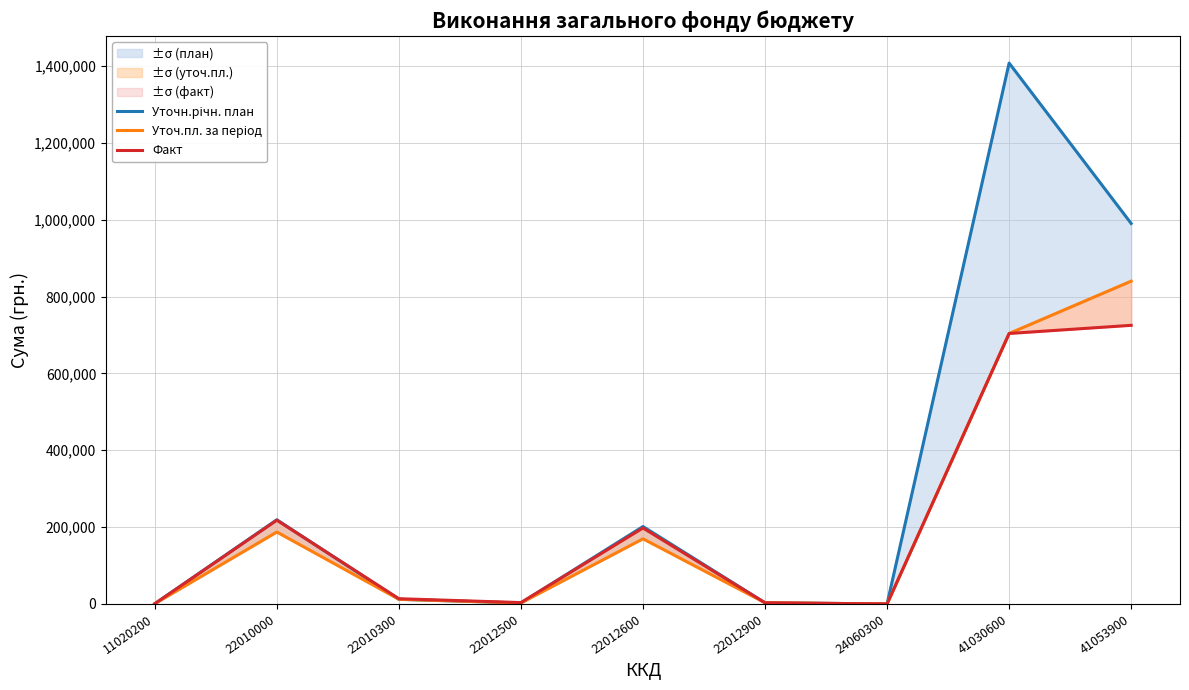

How many lines are shown in the chart?

3